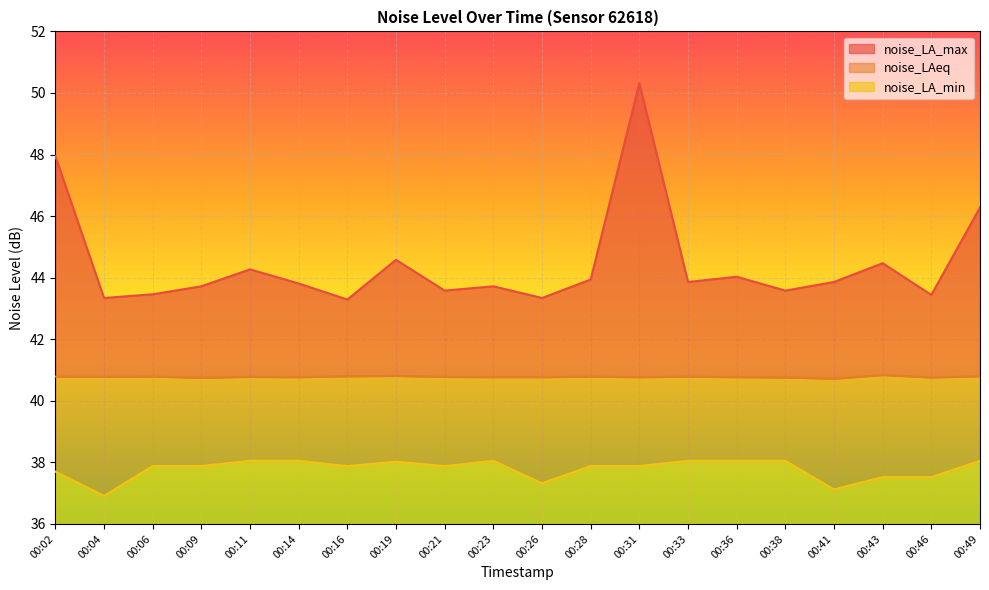

Which series has the widest spread of values?

noise_LA_max